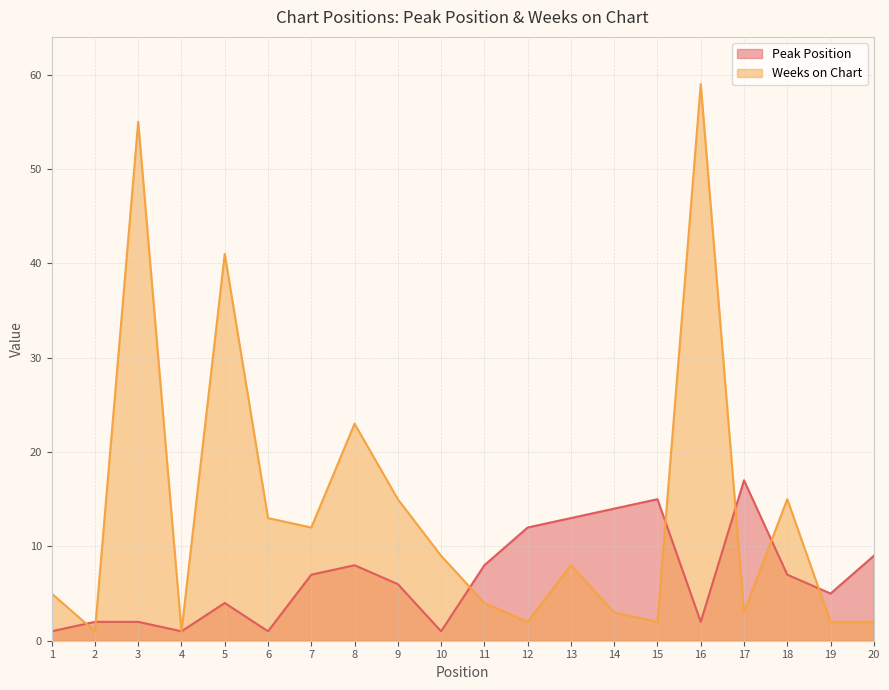

At which label does Weeks on Chart reach its peak?

16